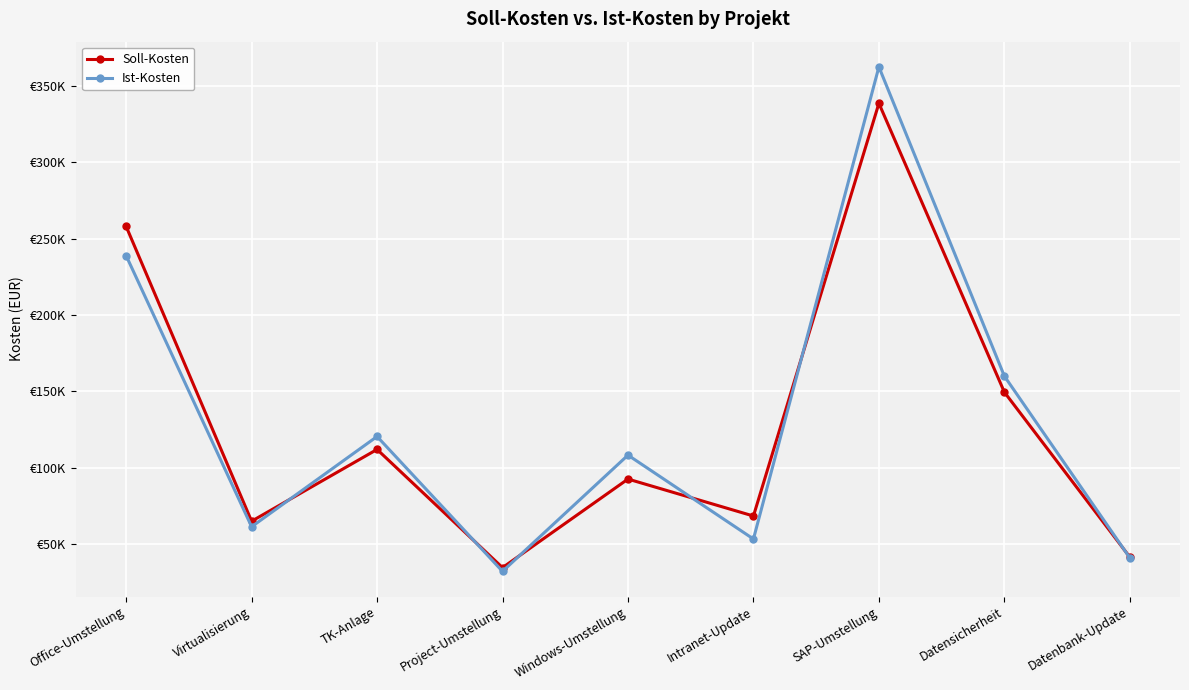

Rank the series at Windows-Umstellung from lowest to highest value.

Soll-Kosten, Ist-Kosten